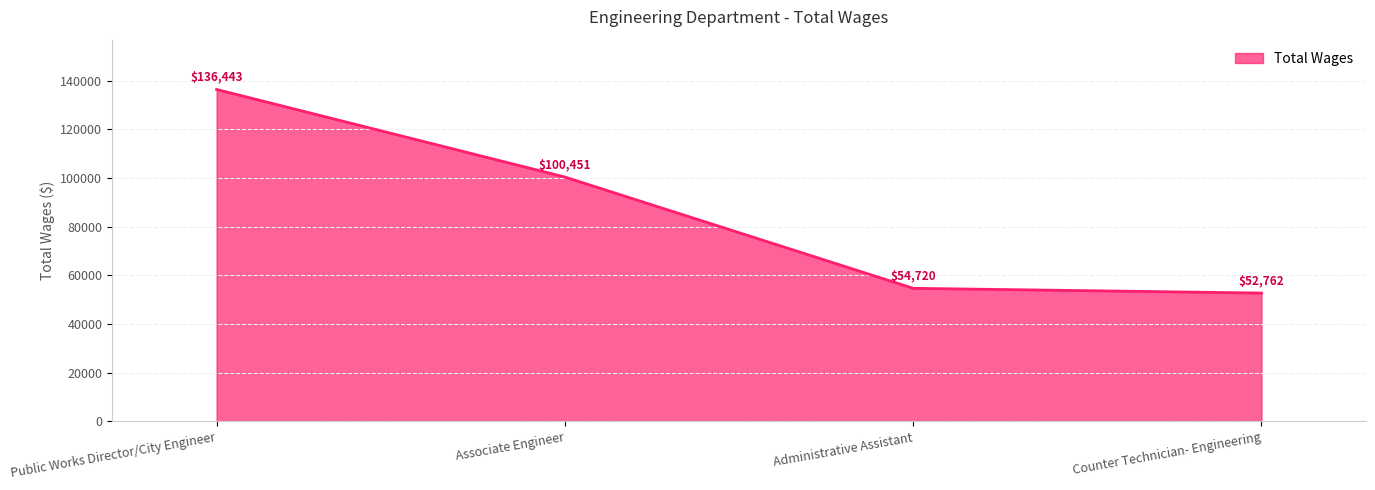

What is the smallest value displayed?

52762